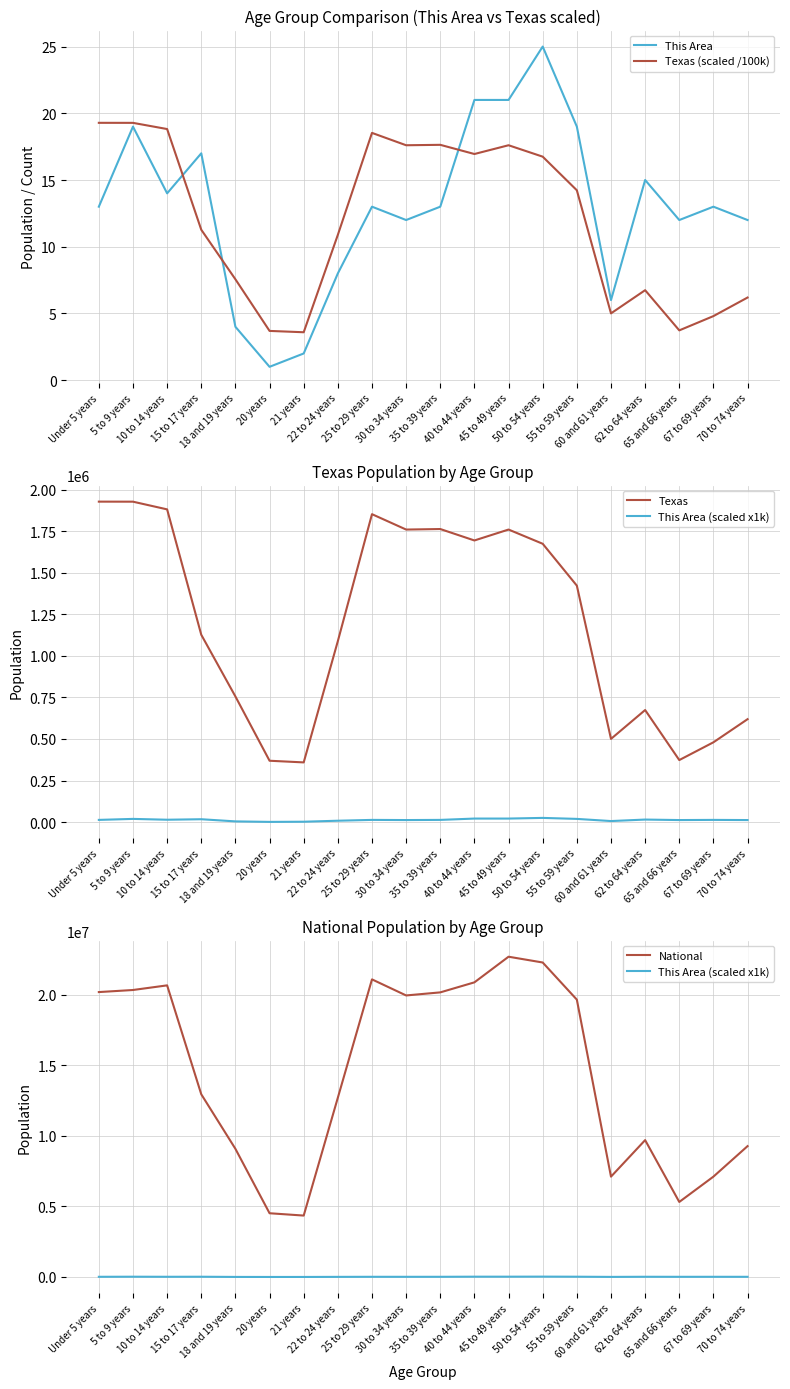

What is the sum of the Texas (scaled /100k) values at 60 and 61 years and 20 years?

8.7